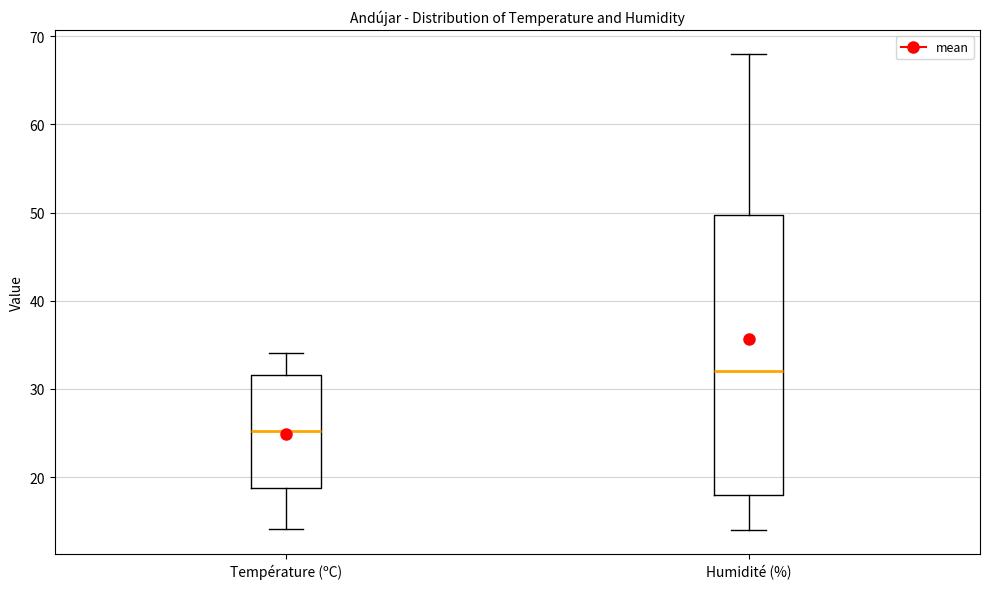

Where is the upper edge of the box for Température (ºC) on the y-axis? The values are not printed on the chart, so give them approximately, as read against the axis.

32